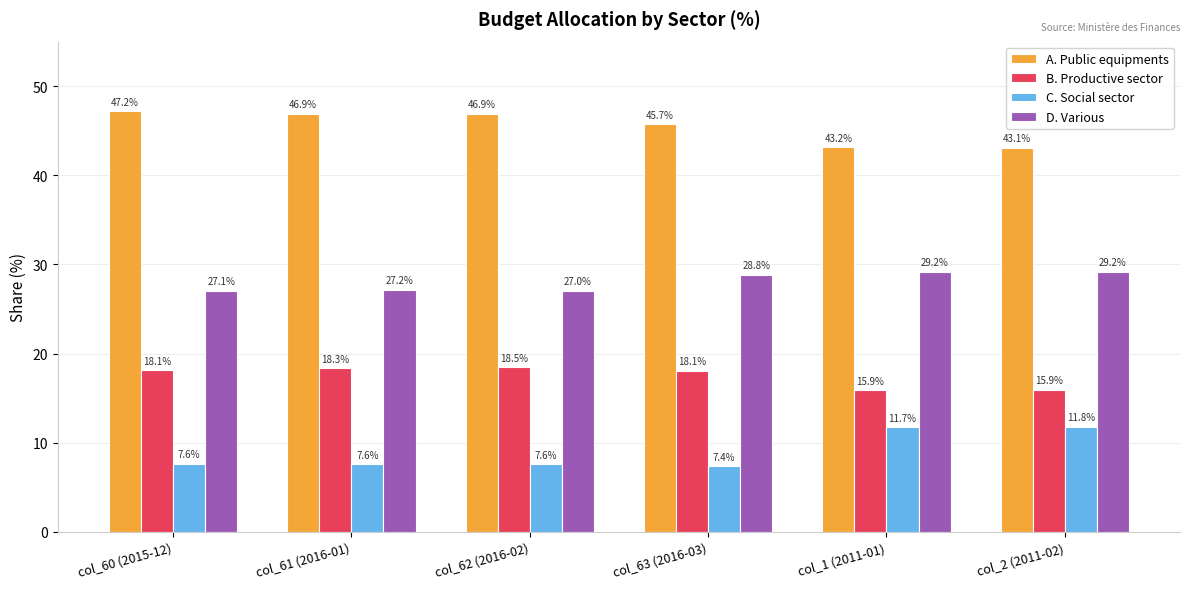

What is the sum of the D. Various values at col_2 (2011-02) and col_60 (2015-12)?

56.3